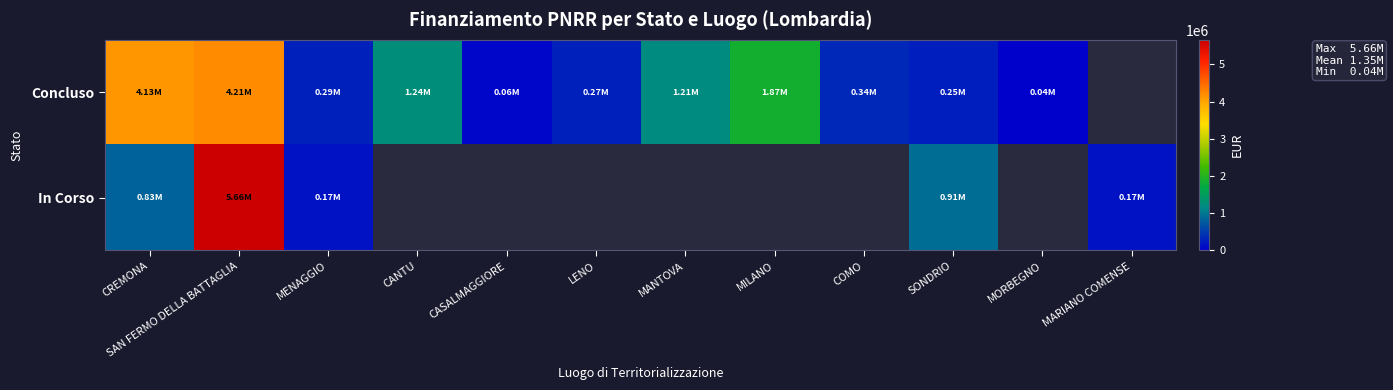

At which category is the sum across all series the highest?

SAN FERMO DELLA BATTAGLIA